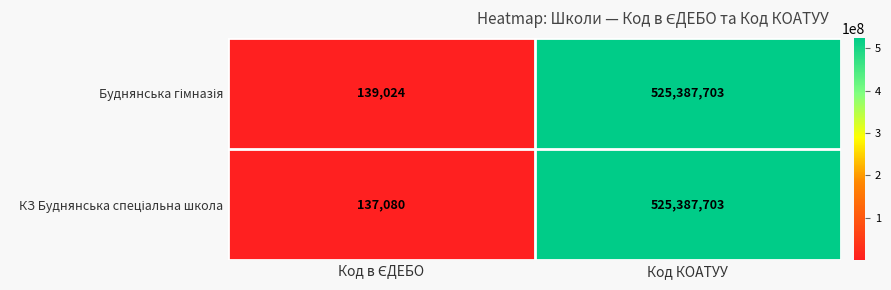

What is the total value across all series at Код КОАТУУ?

1050775406